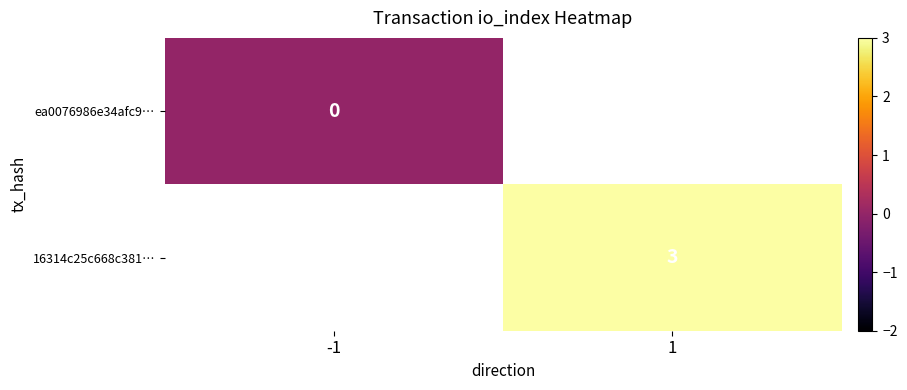

Is the value of 16314c25c668c381… at -1 greater than the value of ea0076986e34afc9… at -1?

No